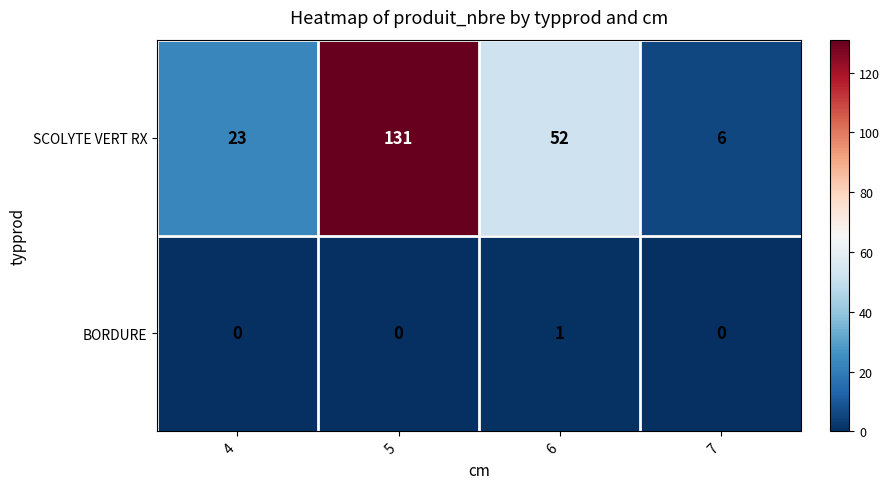

Count the SCOLYTE VERT RX values in the range 23 to 131.

3